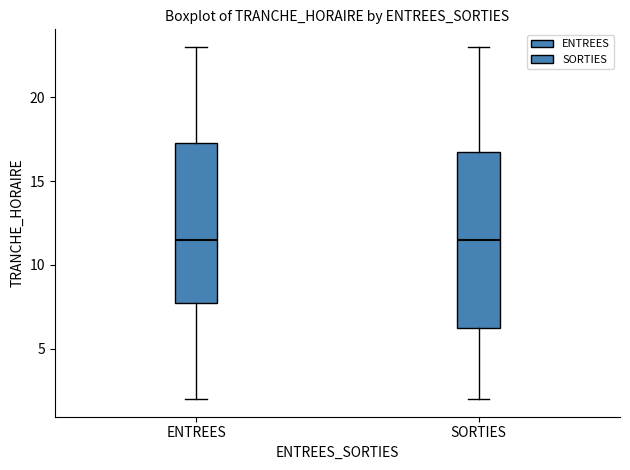

Comparing the boxes themselves (not the whiskers), which one is the tallest?

SORTIES